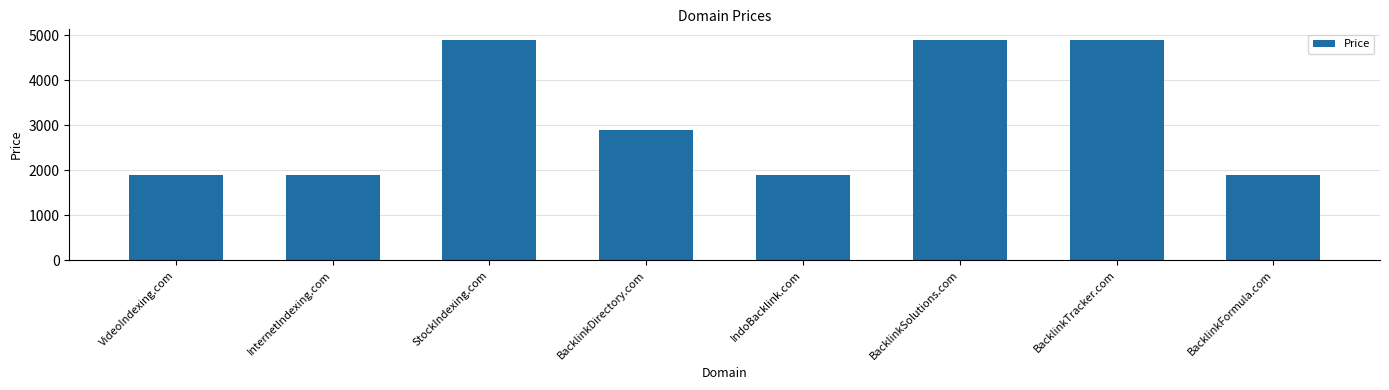

What is the maximum value shown in the chart?

4888